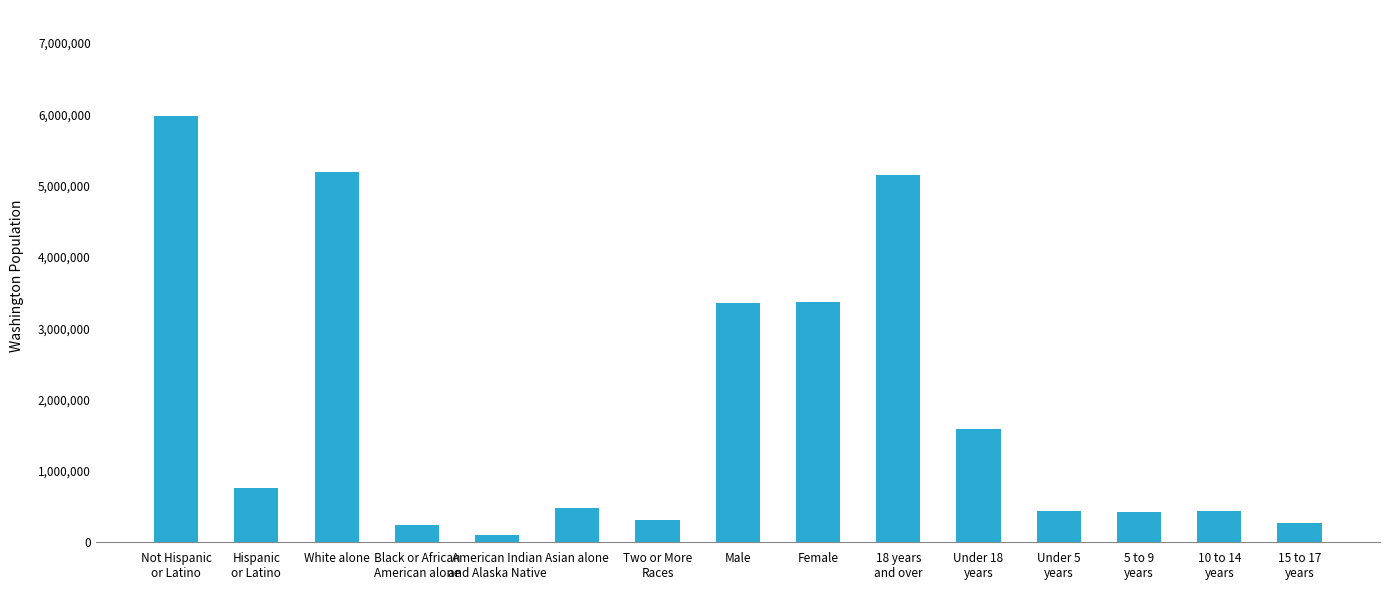

What is the difference between the values at American Indian
and Alaska Native and Asian alone?

377198